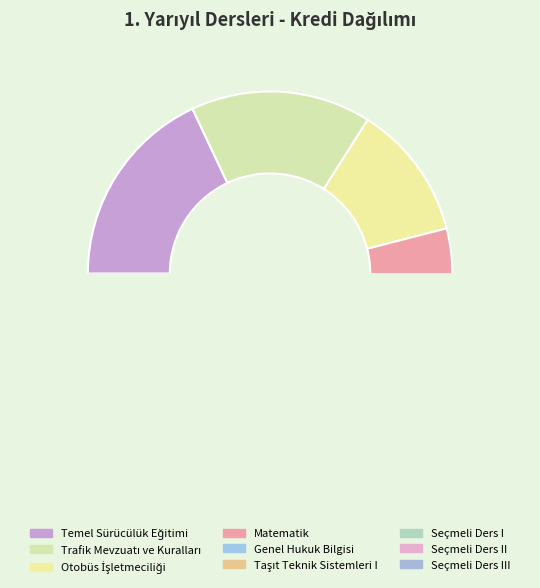

Between Genel Hukuk Bilgisi and Otobüs İşletmeciliği, which is larger?

Otobüs İşletmeciliği